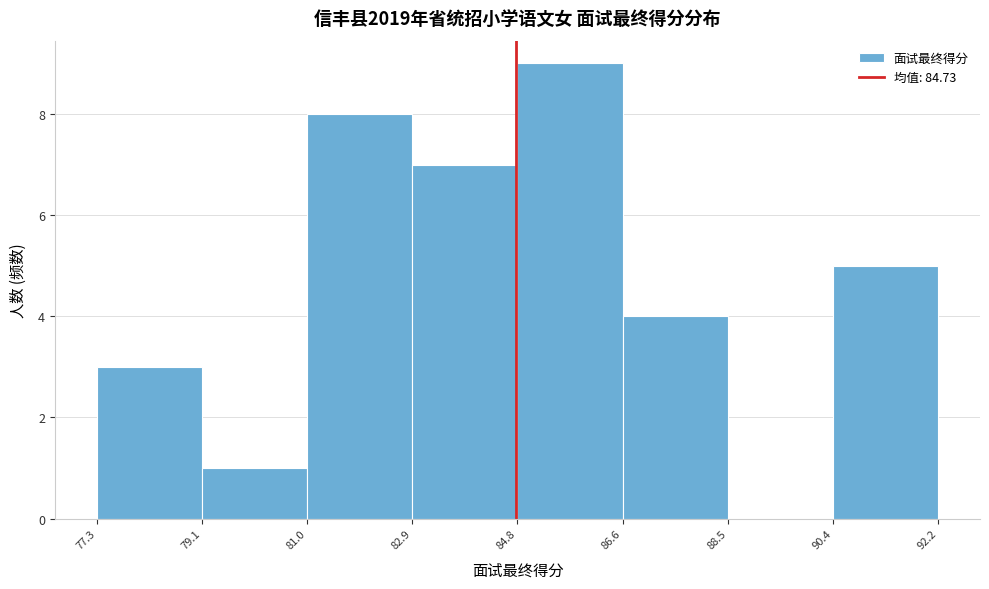

Which range on the x-axis has the tallest bar?

84.8 to 86.6